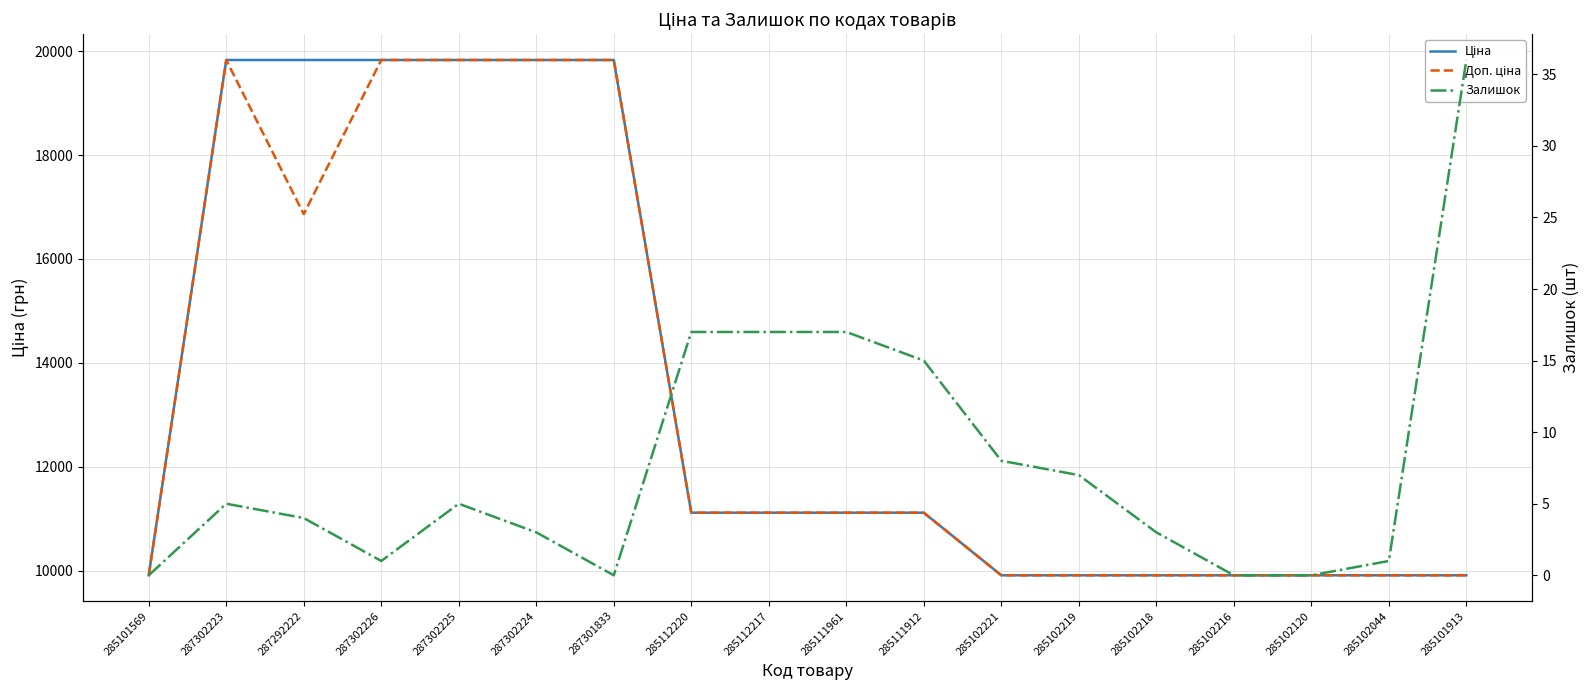

Reading right to left, extract all data points from this chart.

Ціна: 9908.5	9908.5	9908.5	9908.5	9908.5	9908.5	9908.5	11113.6	11113.6	11113.6	11113.6	19831.1	19831.1	19831.1	19831.1	19831.1	19831.1	9908.5
Доп. ціна: 9908.5	9908.5	9908.5	9908.5	9908.5	9908.5	9908.5	11113.6	11113.6	11113.6	11113.6	19831.1	19831.1	19831.1	19831.1	16863.2	19831.1	9908.5
Залишок: 36.0	1.0	0.0	0.0	3.0	7.0	8.0	15.0	17.0	17.0	17.0	0.0	3.0	5.0	1.0	4.0	5.0	0.0